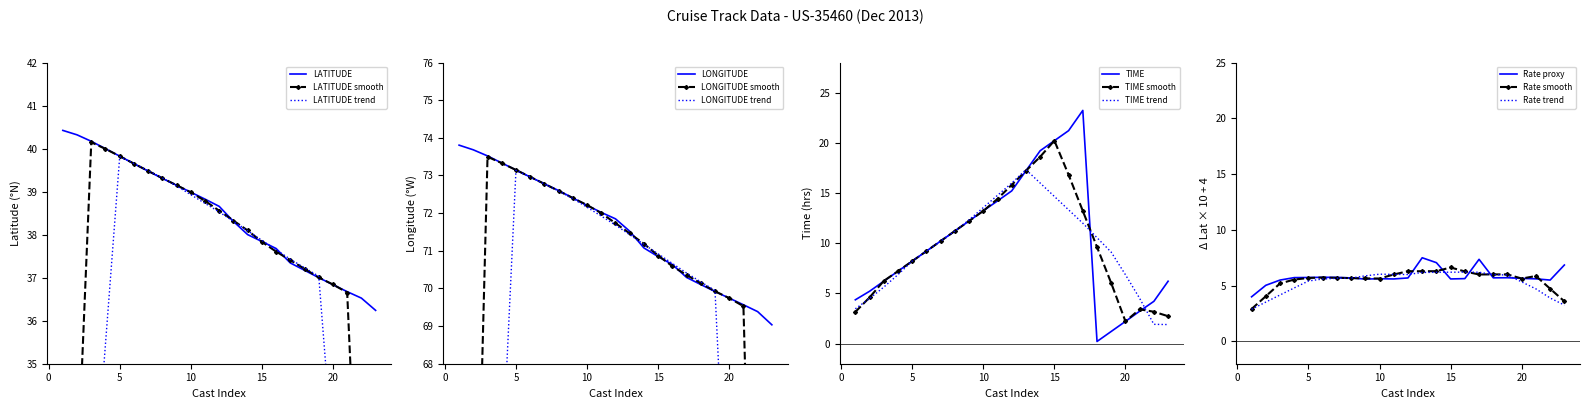

True or false: LATITUDE has a value of 20.4 at 20.

False